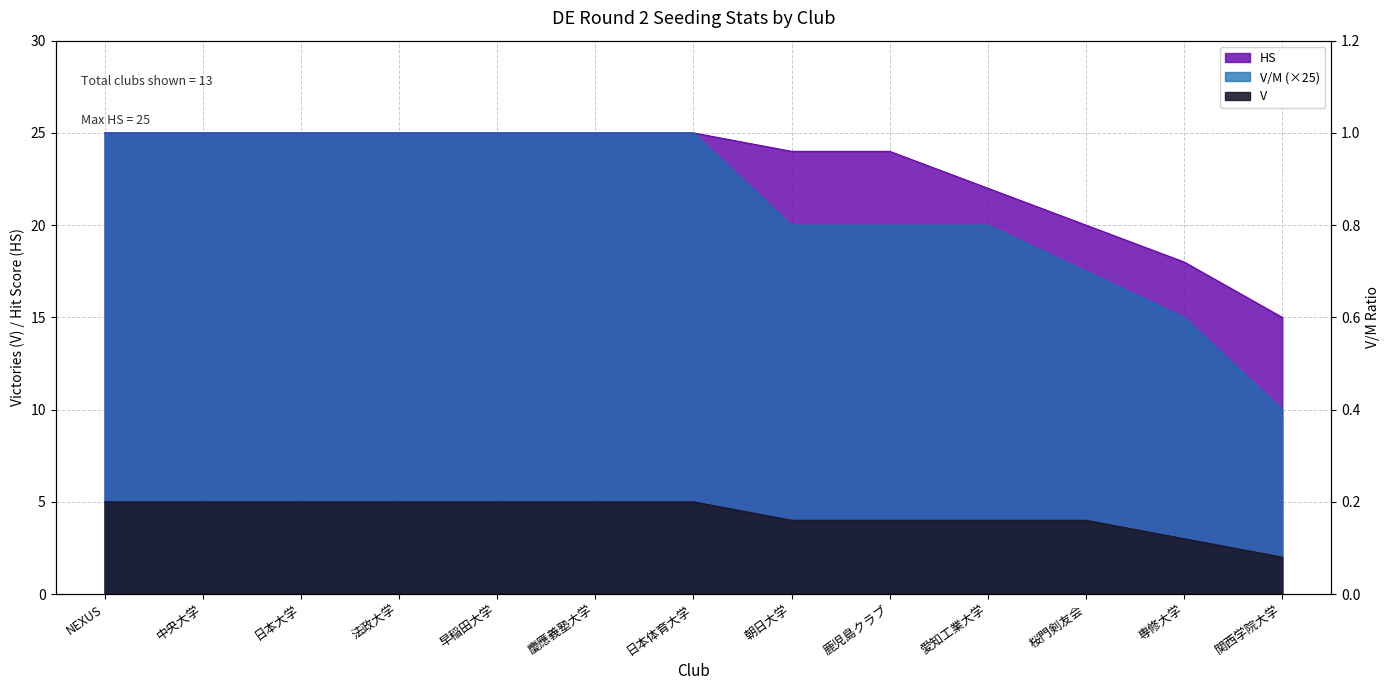

At how many categories does at least one series exceed 22?

9